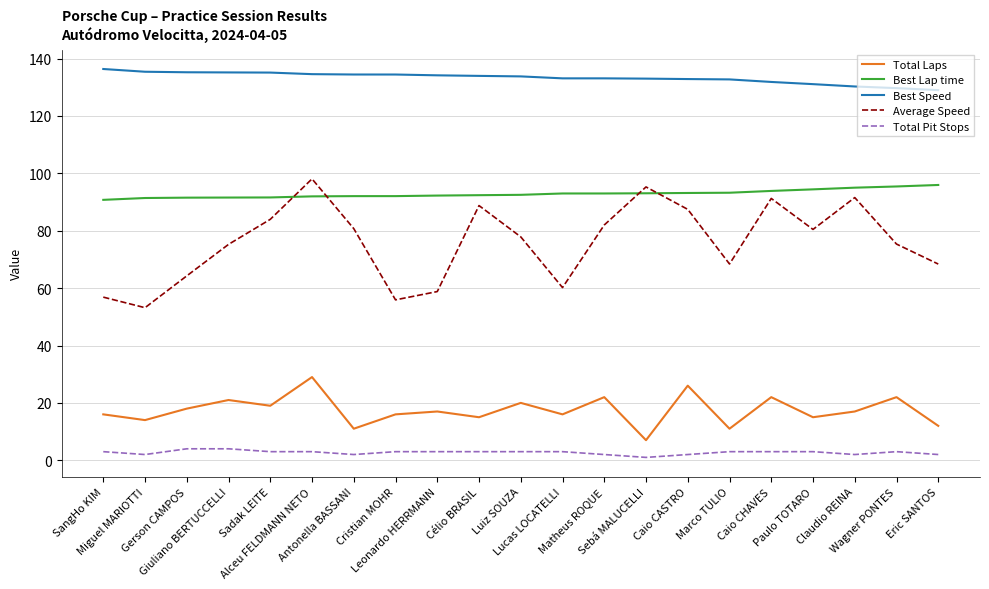

Which series has the widest spread of values?

Average Speed